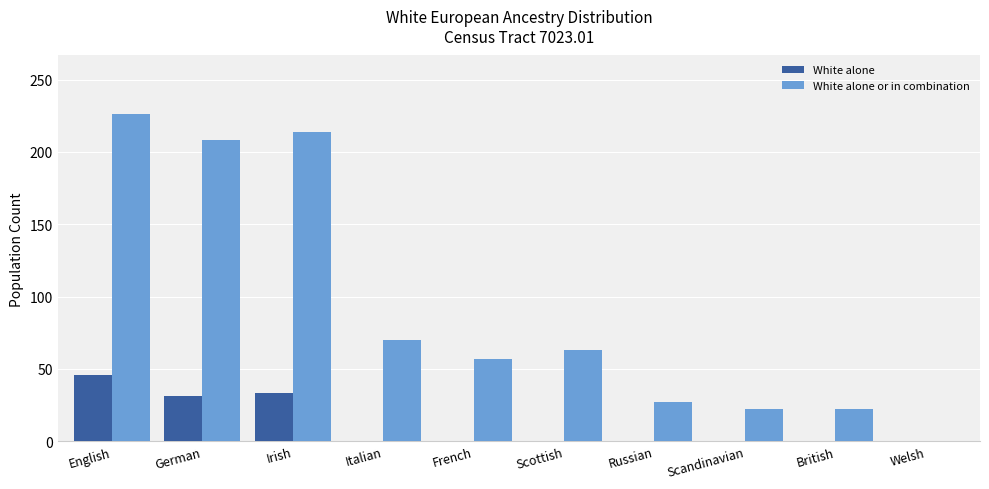

Read the White alone or in combination value at Irish.

214